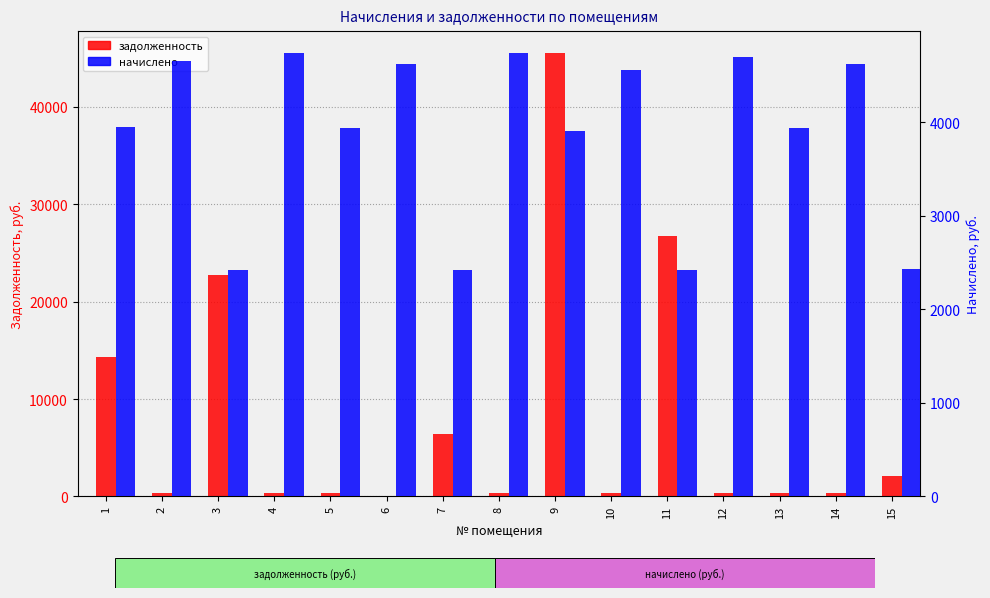

What is the average value of the задолженность series?

8059.9